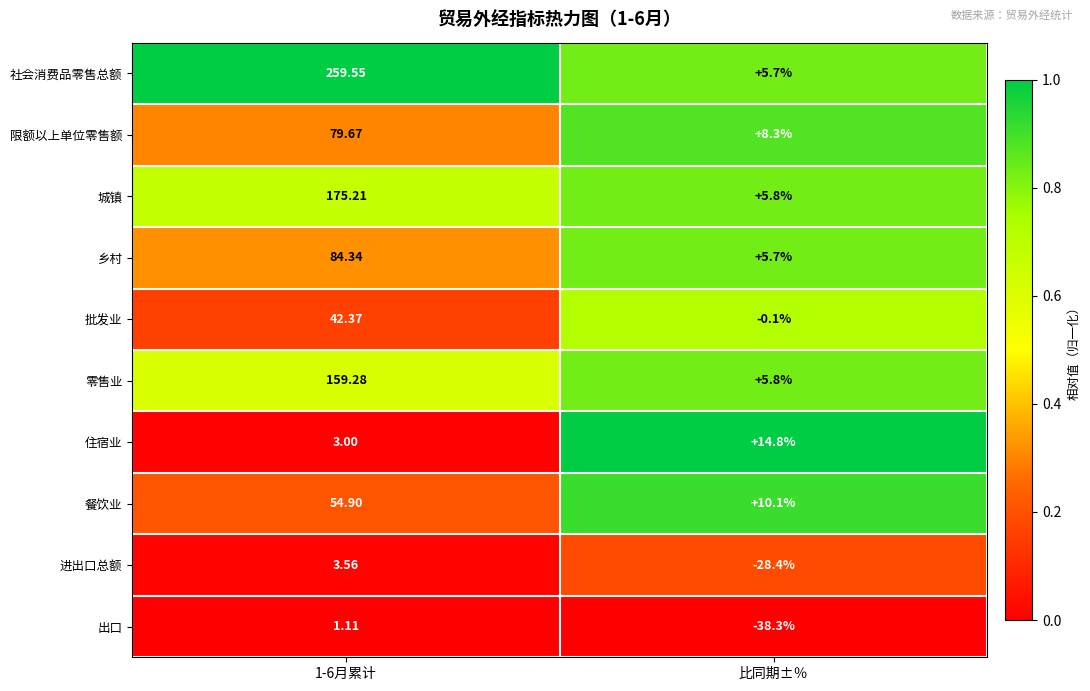

Between 1-6月累计 and 比同期±％, which series saw the biggest shift?

社会消费品零售总额